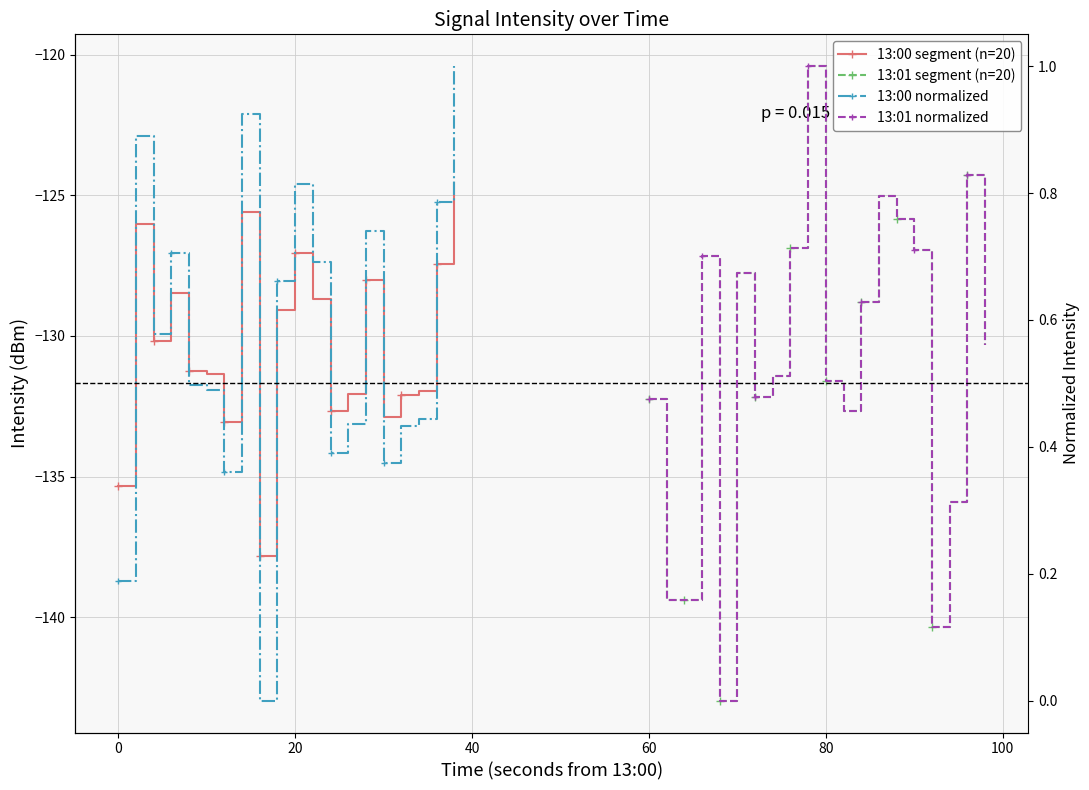

At 100, list the series in order from smallest to largest.

13:00 segment (n=20), 13:01 segment (n=20), 13:00 normalized, 13:01 normalized